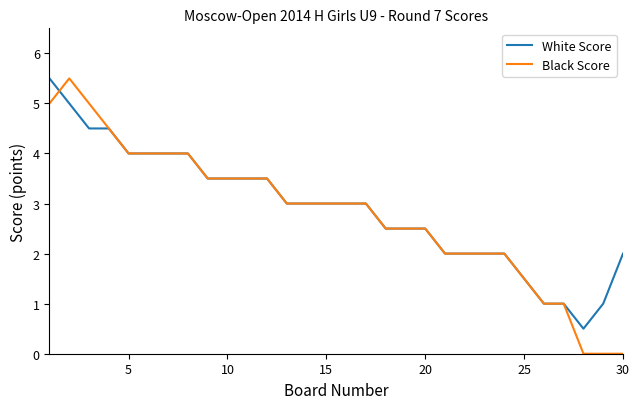

Which series has the largest range (max minus min)?

Black Score